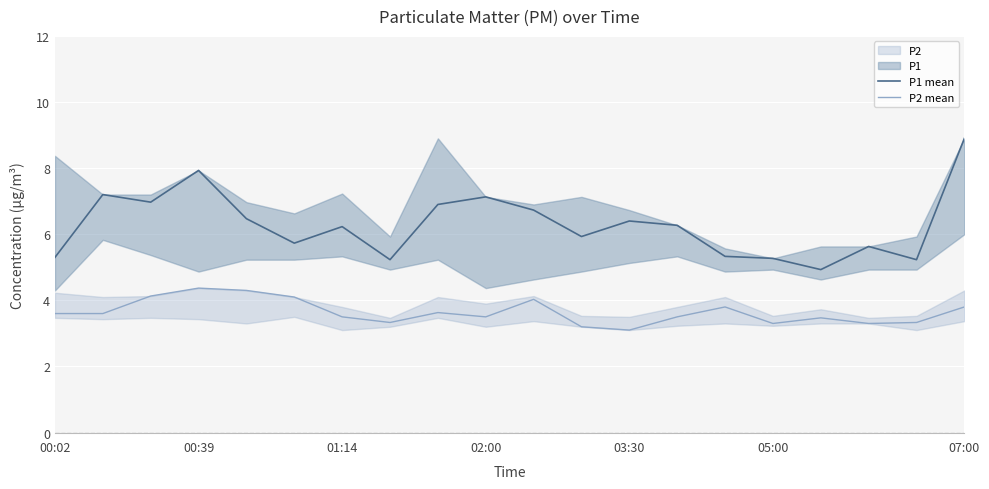

The value of P2 mean at 00:39 is 1.2. True or false?

False